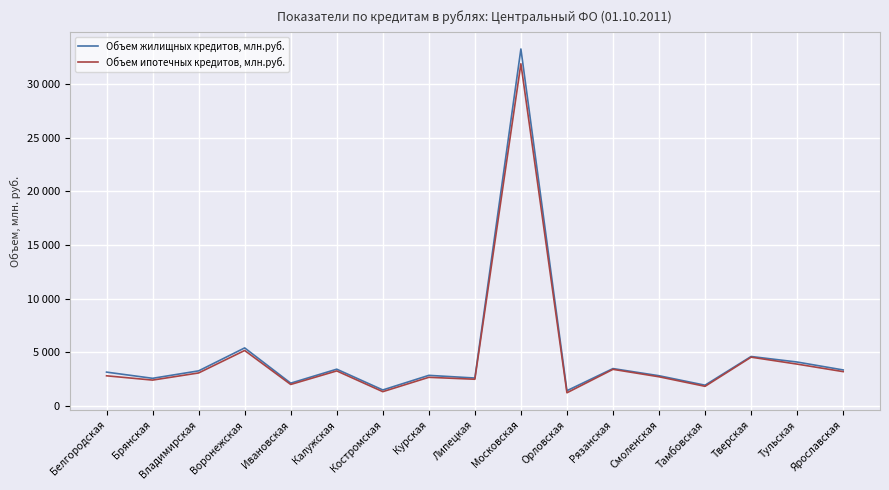

At which label does Объем ипотечных кредитов, млн.руб. first exceed 2798?

Владимирская